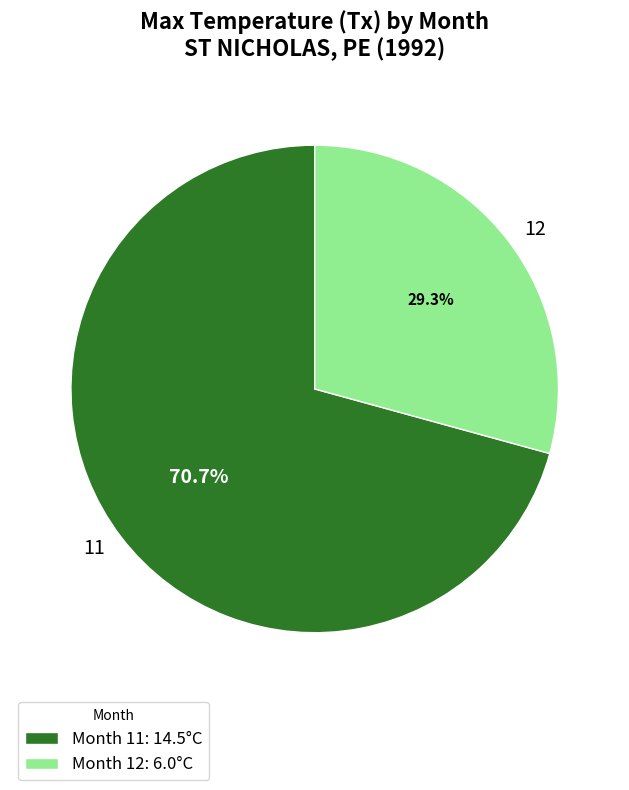

To the nearest percent, what is the combined percentage of 12 and 11?

100%